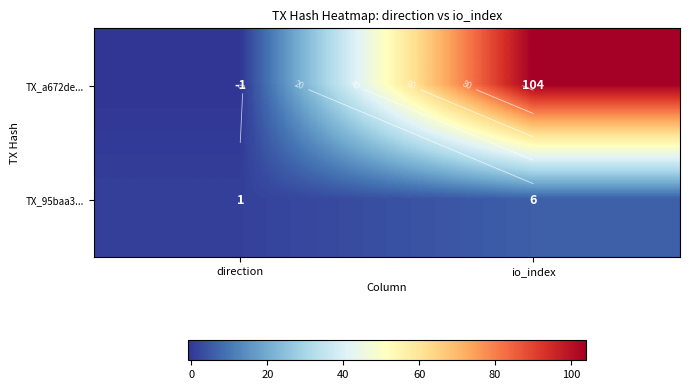

List the series in order of their peak value, lowest first.

TX_95baa3..., TX_a672de...